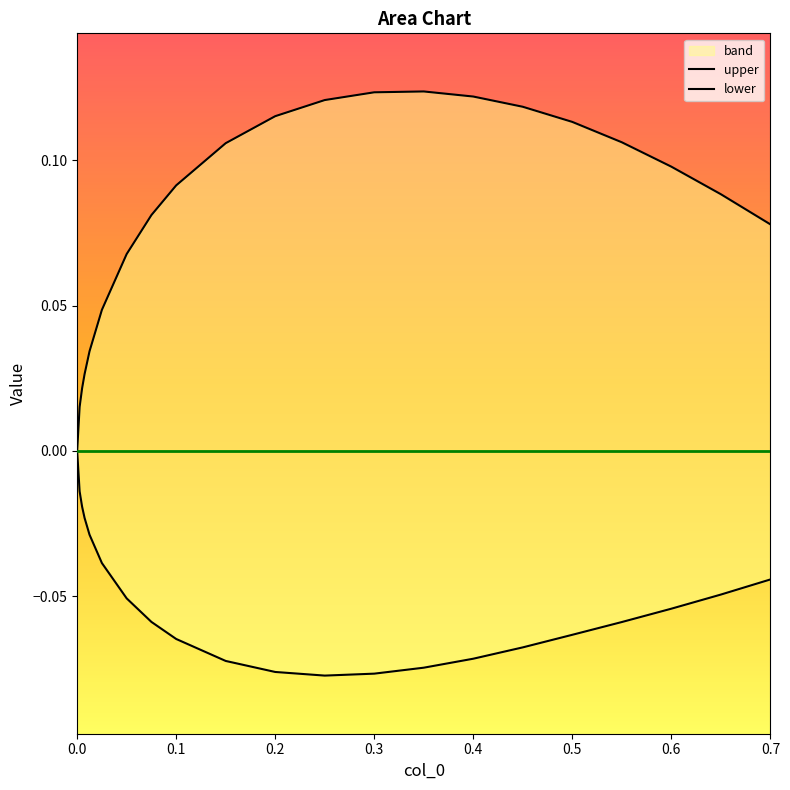

What is the approximate value of upper at 0.3?

0.1